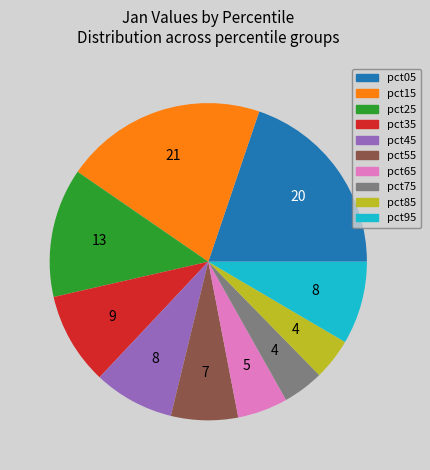

Combined, do pct95 and pct65 account for over 50%?

No